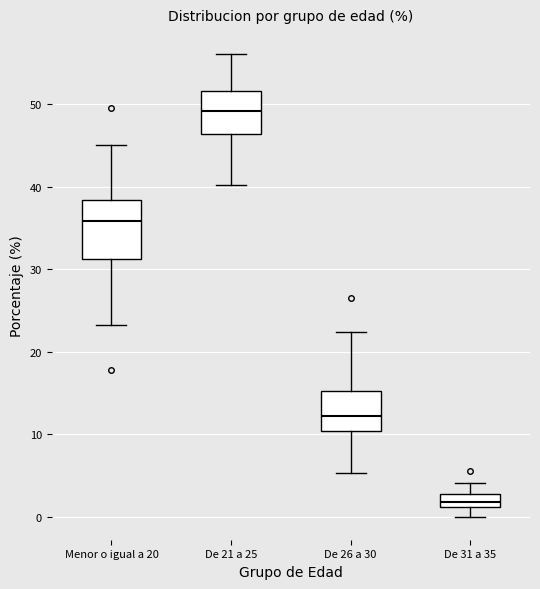

Reading left to right, read every box against the y-axis: the position of its median line, the range the box covers, and the ends of its whiskers. The values are not printed on the chart, so give them approximately, as read against the axis.

Menor o igual a 20: median 36, box 31 to 38, whiskers 23 to 45
De 21 a 25: median 49, box 46 to 52, whiskers 40 to 56
De 26 a 30: median 12, box 10 to 15, whiskers 5 to 22
De 31 a 35: median 2, box 1 to 3, whiskers 0 to 4